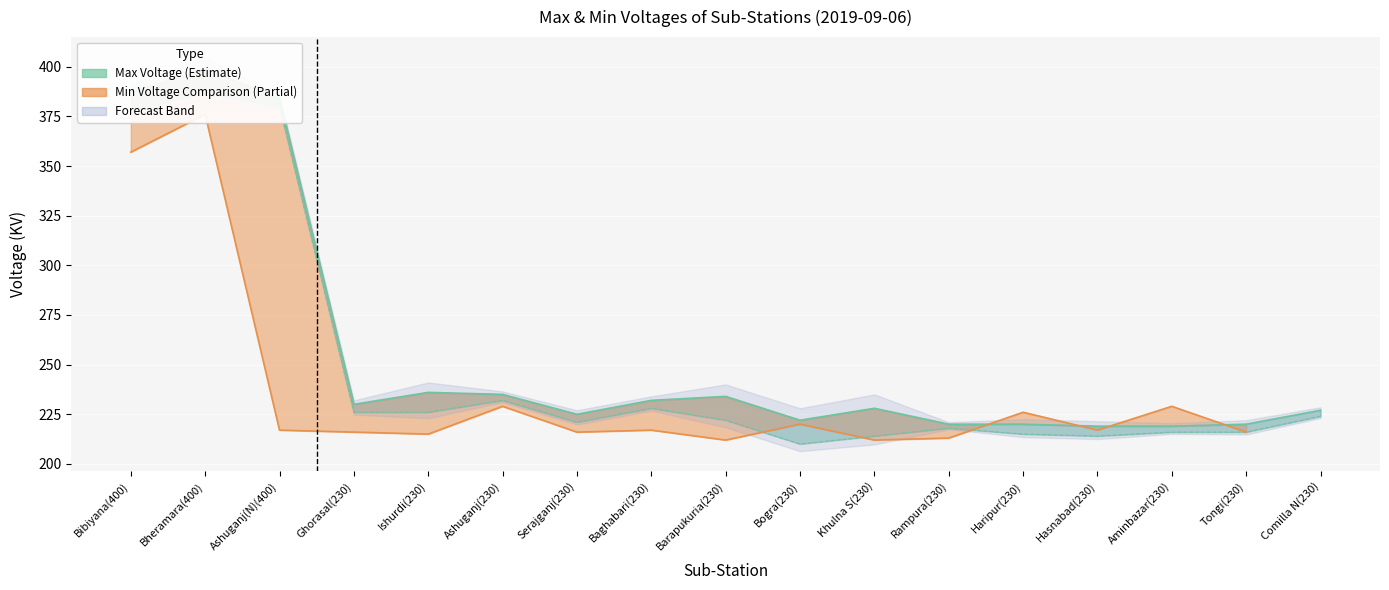

What is the value of the Min Voltage point at the 4th from the left?

226